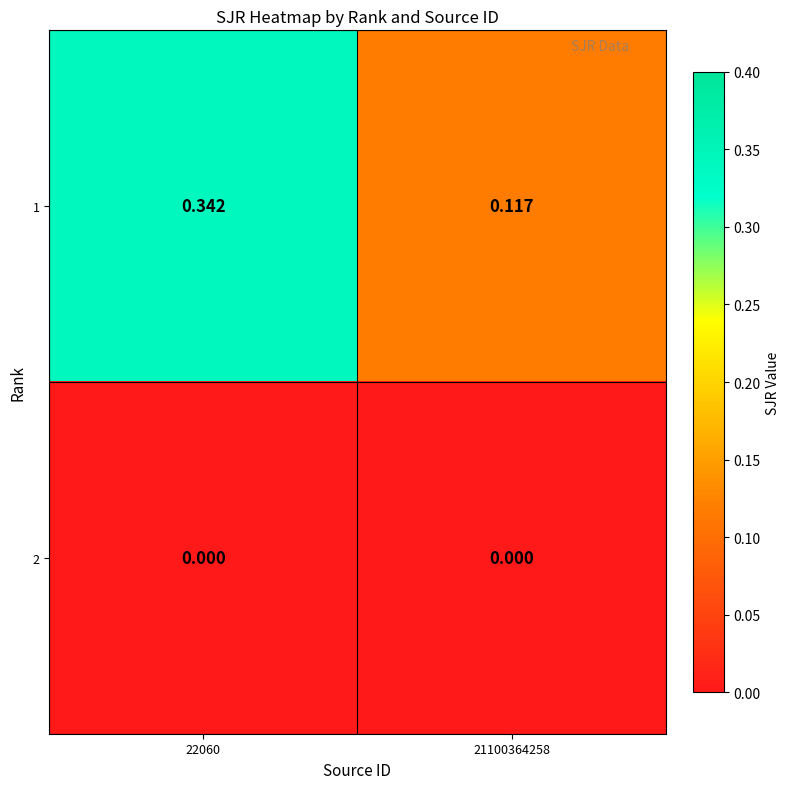

Is the value of 1 at 21100364258 greater than the value of 2 at 21100364258?

Yes